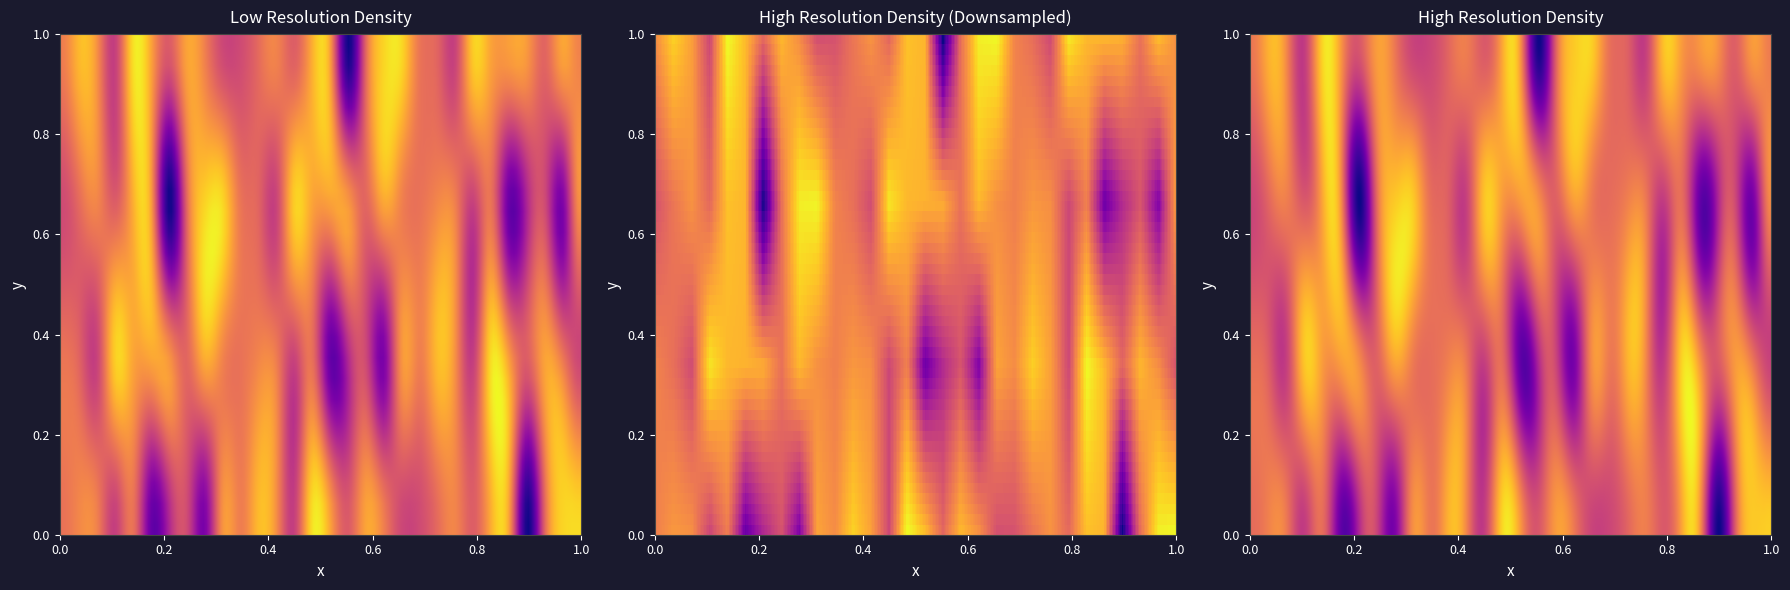

Reading right to left, extract all data points from this chart.

0: -120.4	-121.0	-131.7	-152.3	-125.3	-124.4	-132.4	-128.3	-131.1	-134.7	-135.0	-128.7	-125.2	-132.8	-124.9	-120.0	-136.0	-127.1	-123.2	-128.9	-126.8	-144.1	-134.6	-139.3	-145.8	-130.1	-136.1	-128.7	-127.9	-130.2
1: -135.0	-128.7	-125.2	-132.8	-124.9	-120.0	-136.0	-127.1	-123.2	-128.9	-126.8	-144.1	-134.6	-139.3	-145.8	-130.1	-136.1	-128.7	-127.9	-130.2	-128.6	-125.0	-131.6	-126.0	-125.6	-125.1	-121.5	-135.6	-131.8	-129.7
2: -126.8	-144.1	-134.6	-139.3	-145.8	-130.1	-136.1	-128.7	-127.9	-130.2	-128.6	-125.0	-131.6	-126.0	-125.6	-125.1	-121.5	-135.6	-131.8	-129.7	-120.4	-121.0	-131.7	-152.3	-125.3	-124.4	-132.4	-128.3	-131.1	-134.7
3: -128.6	-125.0	-131.6	-126.0	-125.6	-125.1	-121.5	-135.6	-131.8	-129.7	-120.4	-121.0	-131.7	-152.3	-125.3	-124.4	-132.4	-128.3	-131.1	-134.7	-135.0	-128.7	-125.2	-132.8	-124.9	-120.0	-136.0	-127.1	-123.2	-128.9